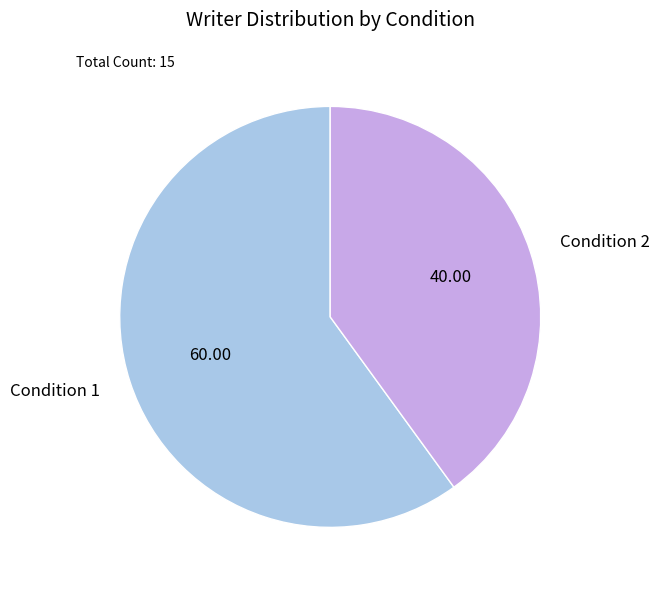

Which slice represents more than half of the pie?

Condition 1